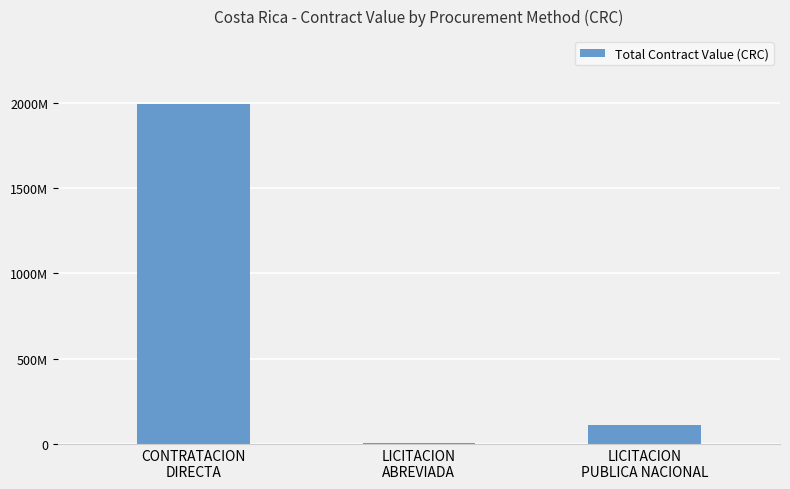

What is the label of the 1st bar from the right?

LICITACION
PUBLICA NACIONAL